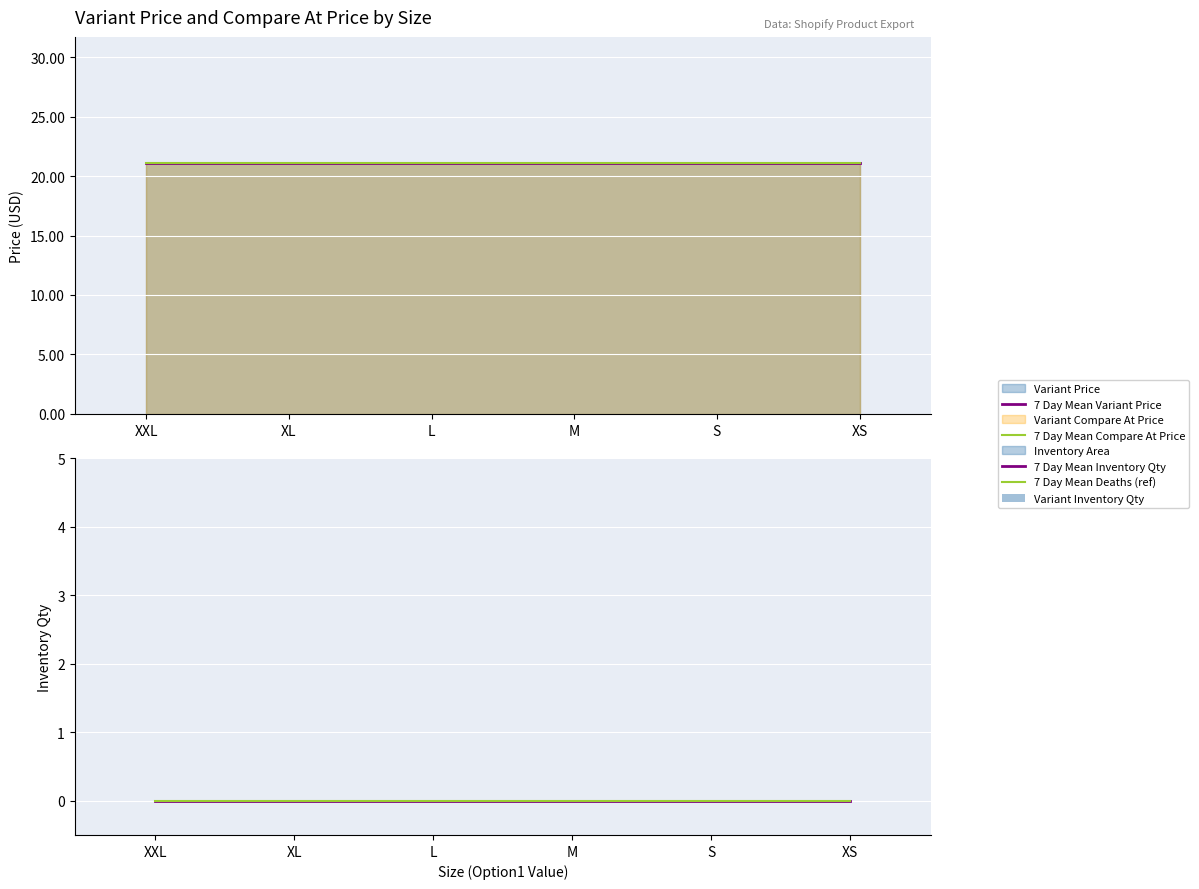

Does the chart contain stacked bars?

No